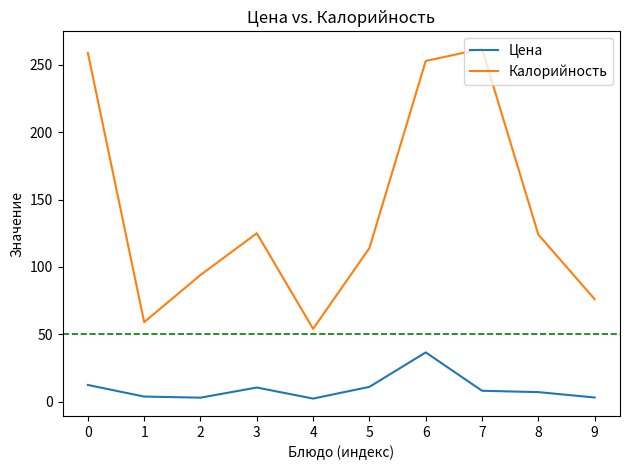

What is the minimum value shown in the chart?

2.2